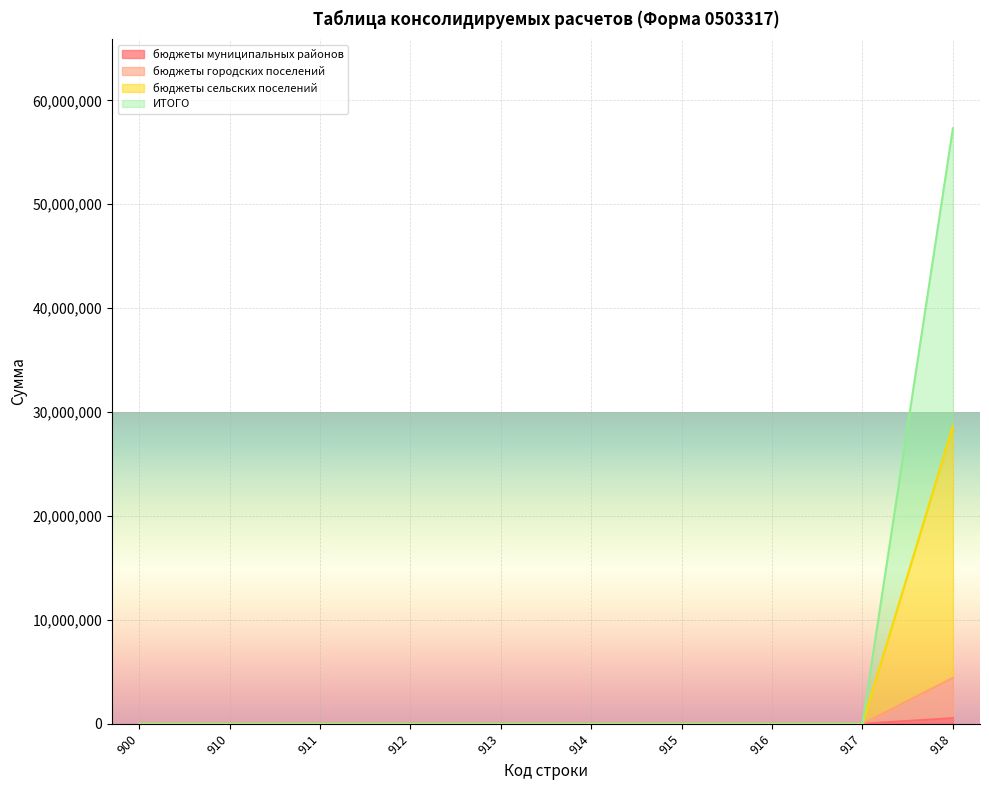

True or false: бюджеты городских поселений and ИТОГО cross at least once.

False